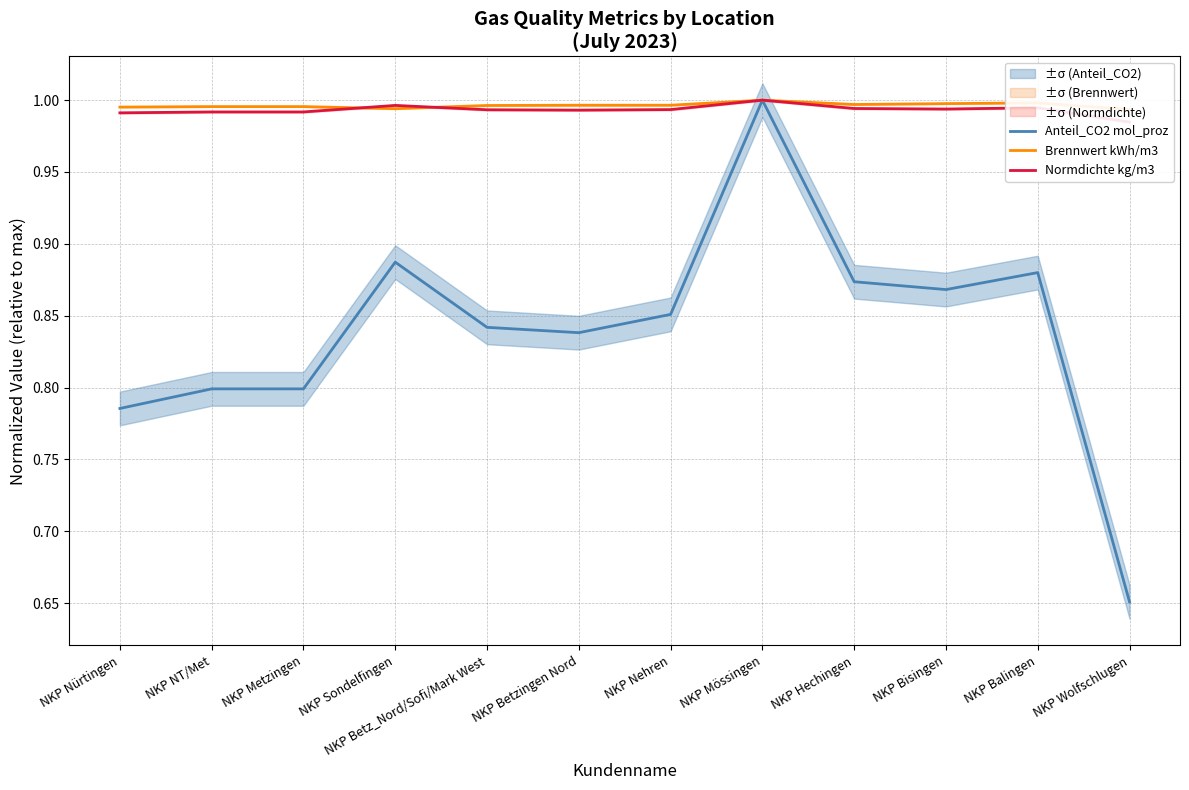

What is the smallest value displayed?

0.7